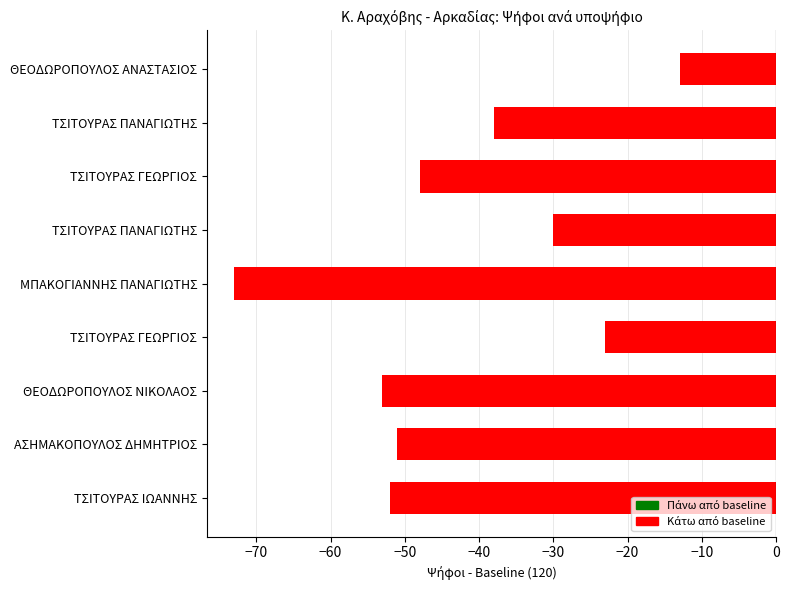

Are the bars grouped side by side (vs. stacked)?

No